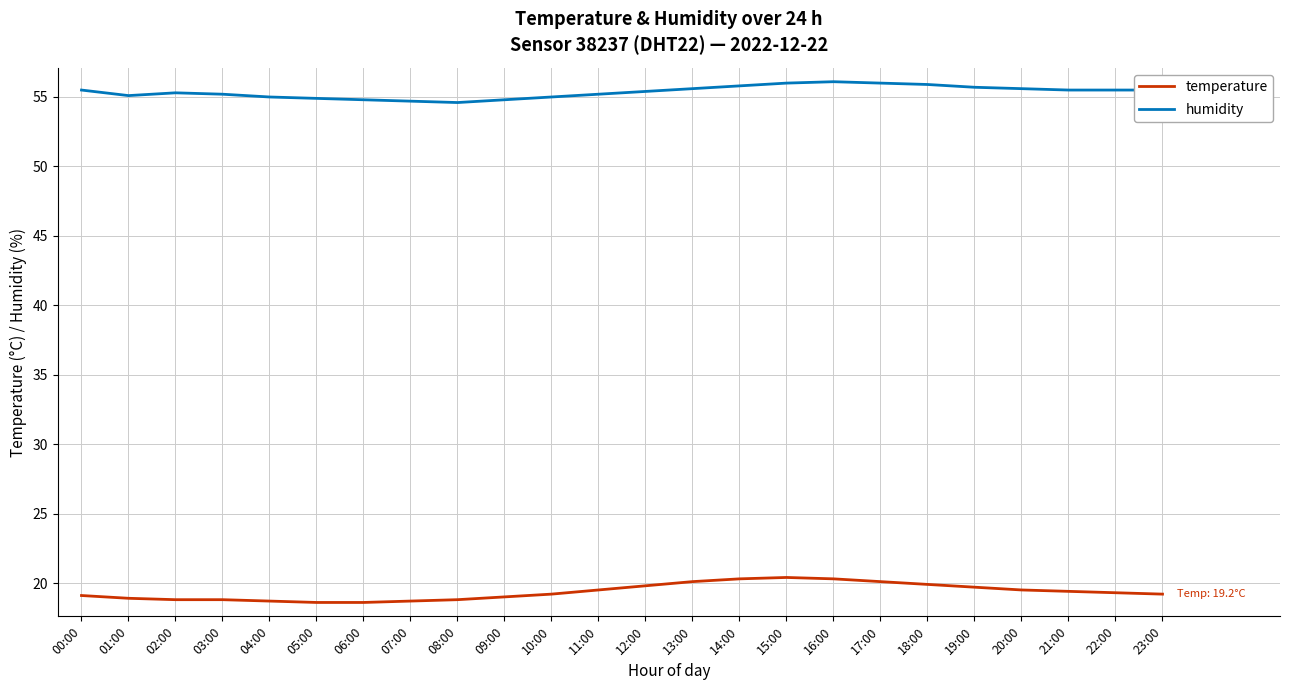

Rank the series by their average value, from lowest to highest.

temperature, humidity